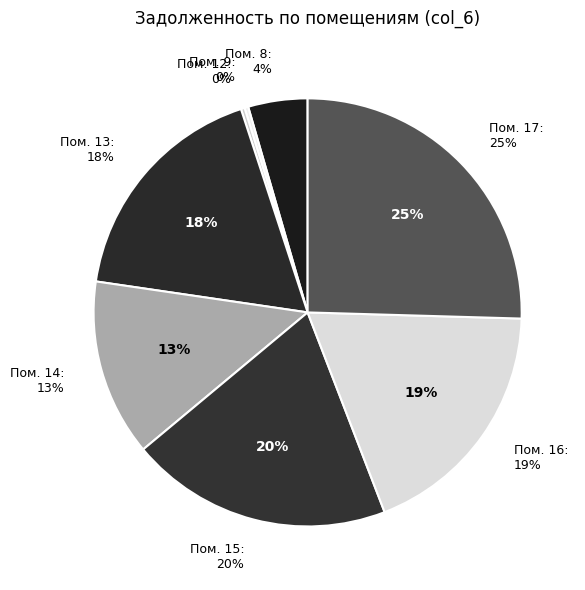

What is the largest slice in the pie chart?

17